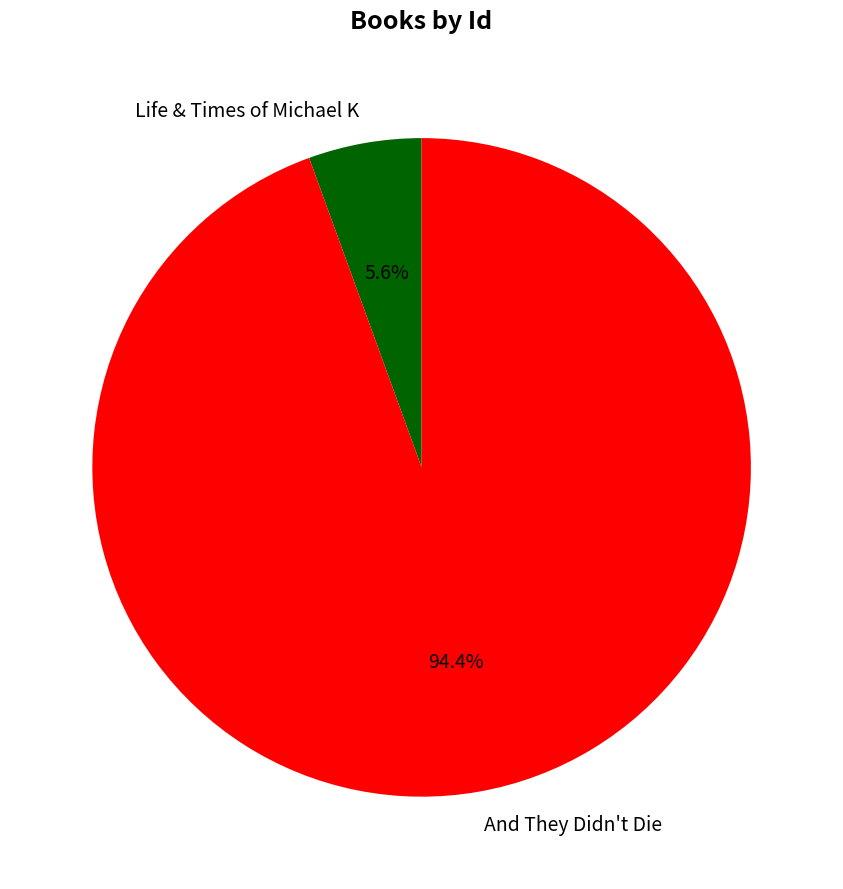

How many slices are in this pie chart?

2